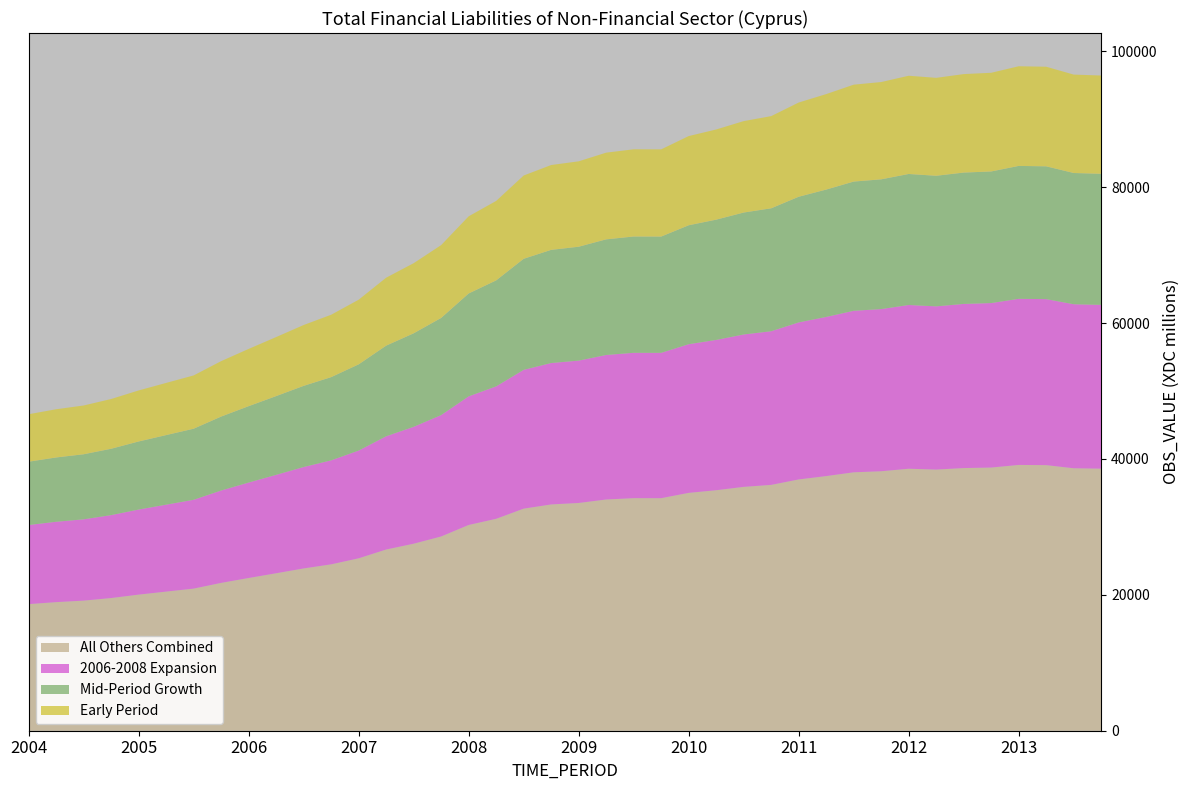

What is the minimum value for All Others Combined?

18633.0